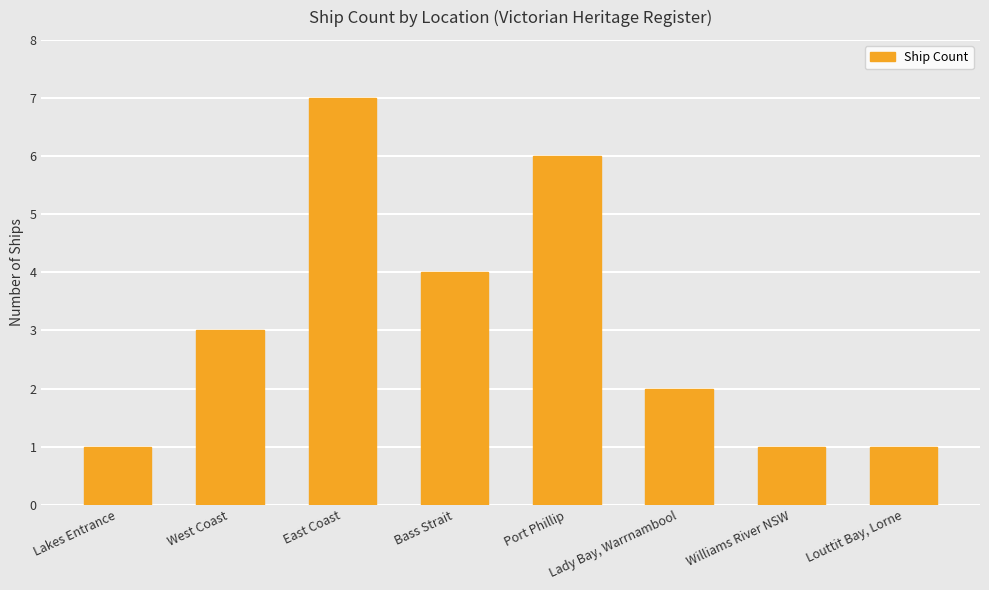

The chart shows a value of 5 at West Coast. True or false?

False